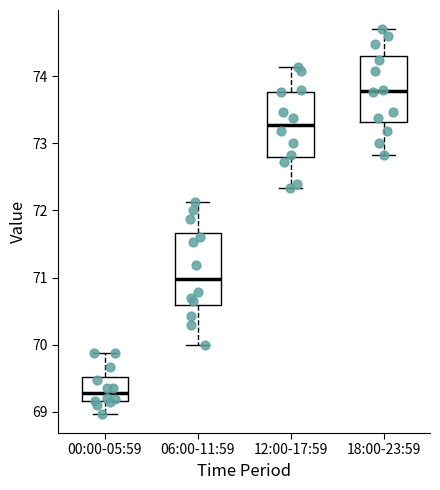

Where is the upper edge of the box for 00:00-05:59 on the y-axis? The values are not printed on the chart, so give them approximately, as read against the axis.

69.5